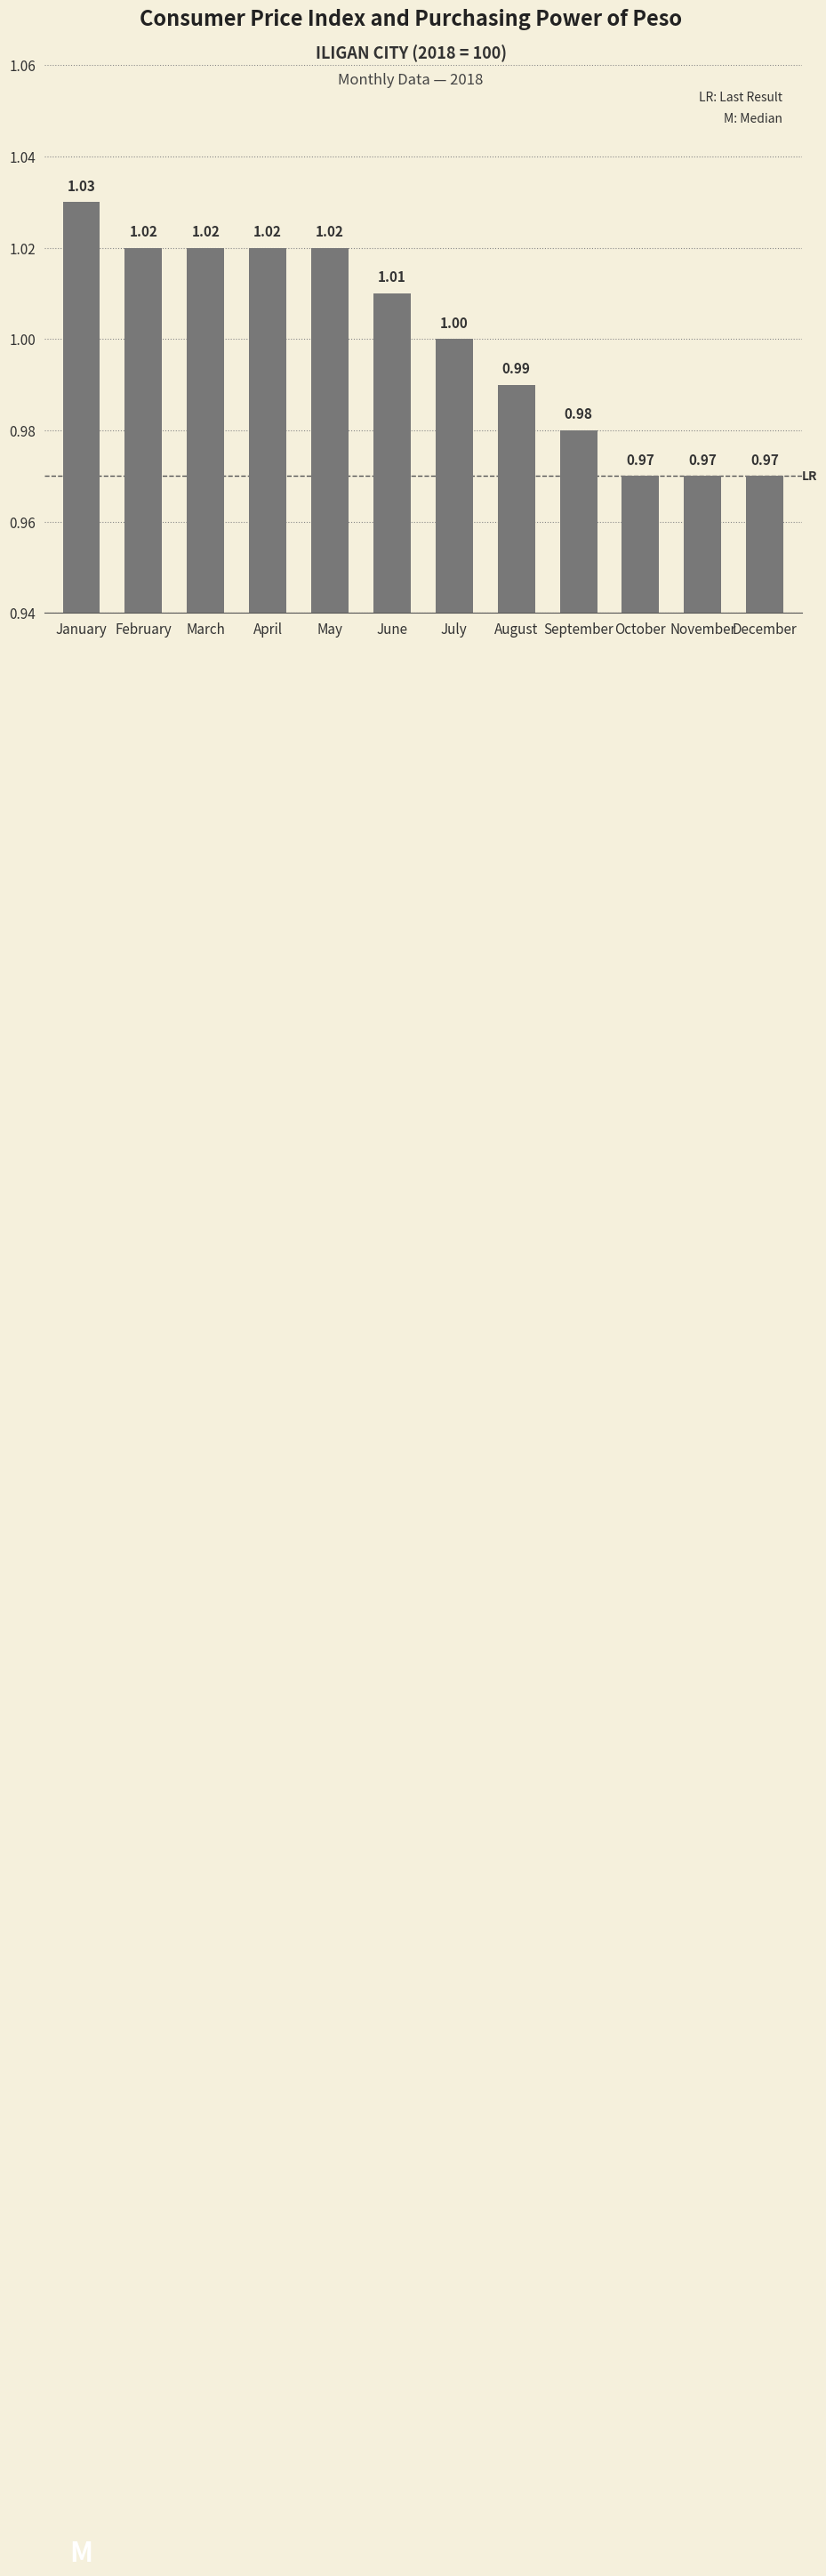

How many values are between 0 and 1?

6